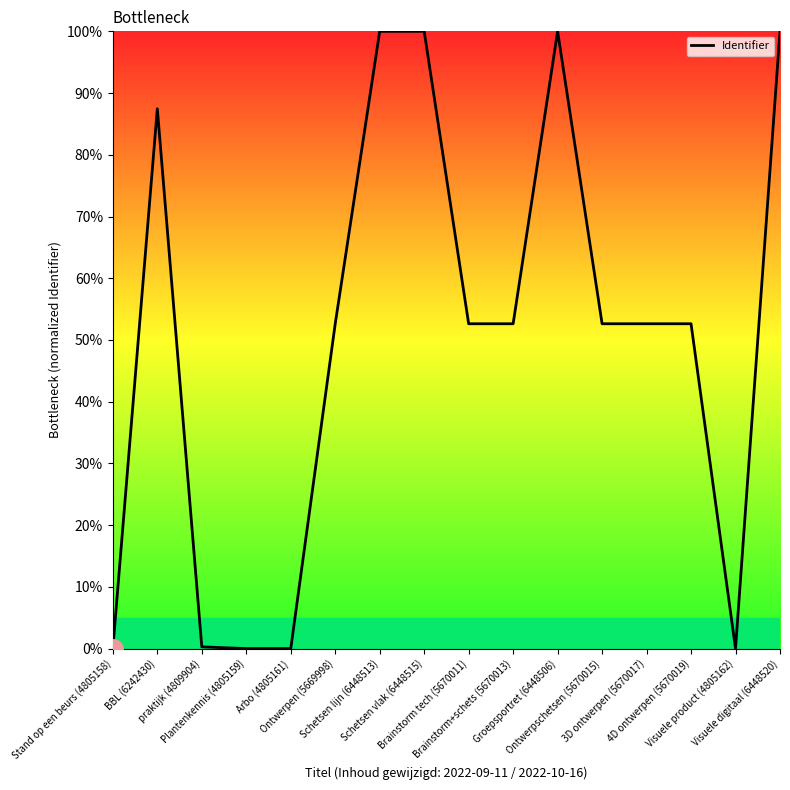

What is the greatest value displayed?

100.0